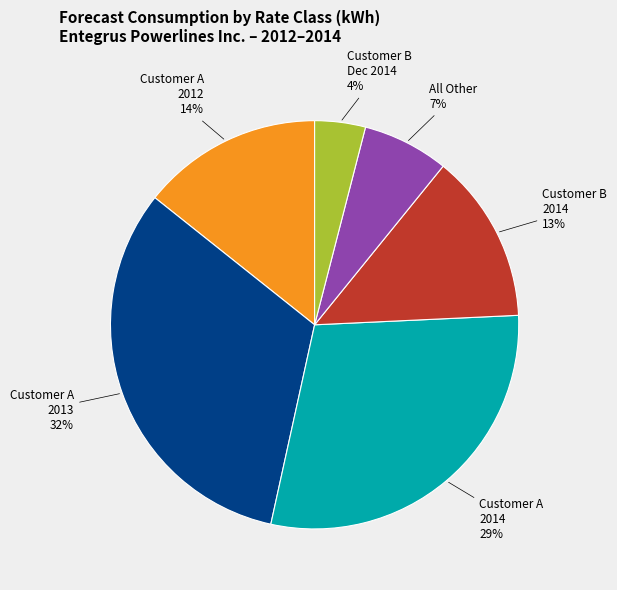

Between Customer A 2013 and All Other, which is larger?

Customer A 2013